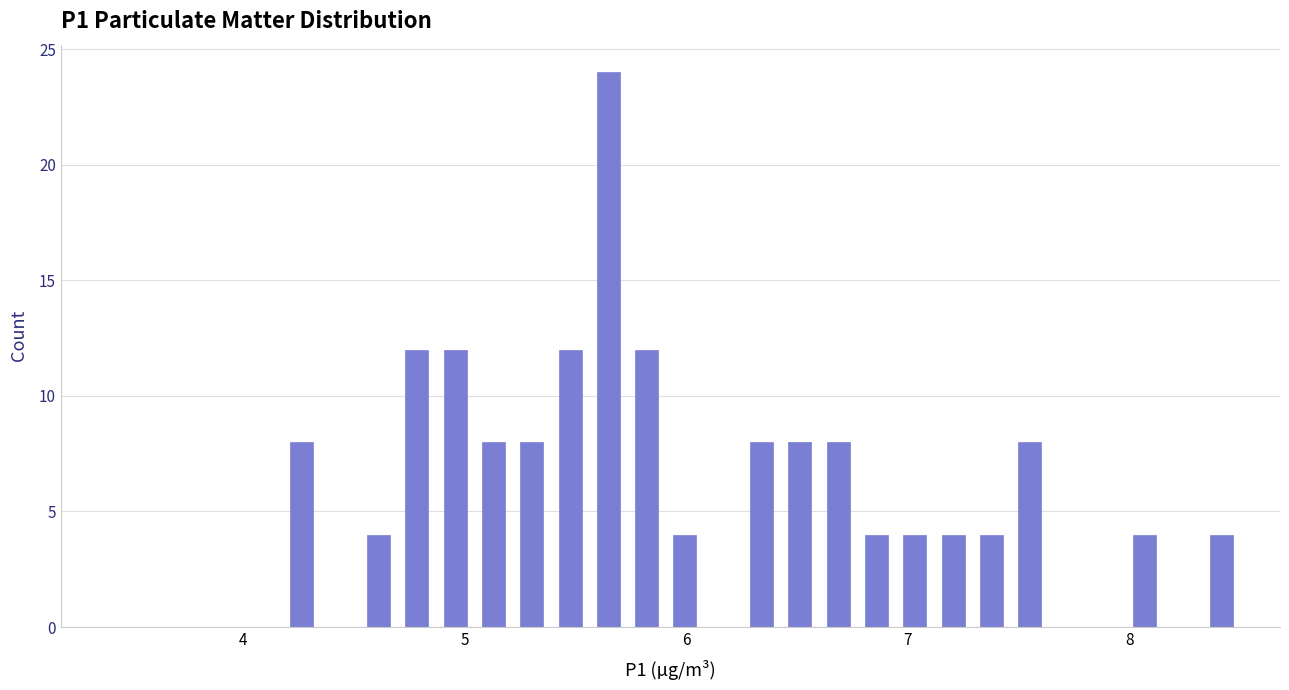

Read against the x-axis, roughly where is the centre of the tallest bar?

5.6